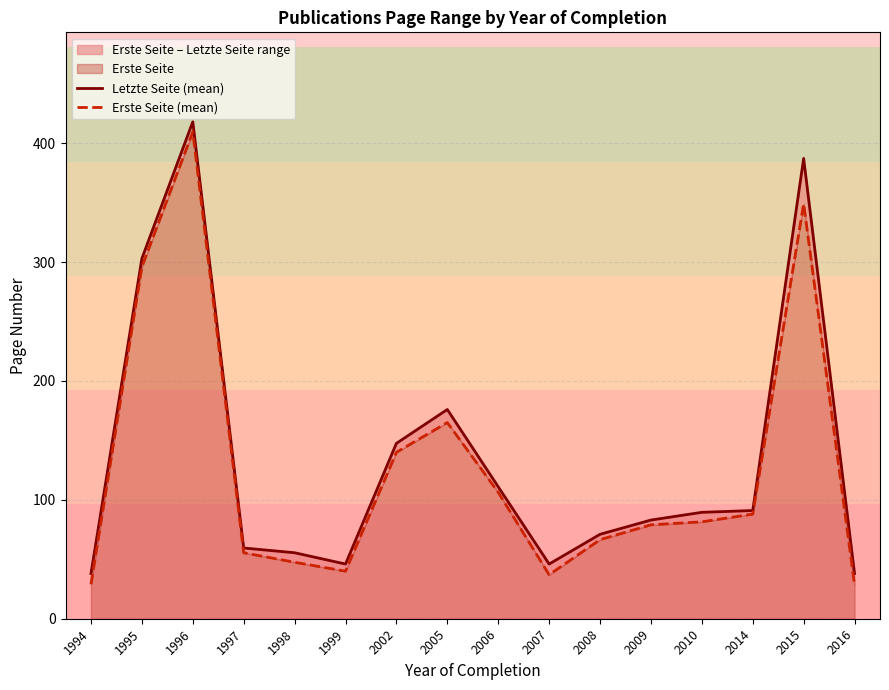

True or false: Letzte Seite (mean) and Erste Seite (mean) intersect in this chart.

False